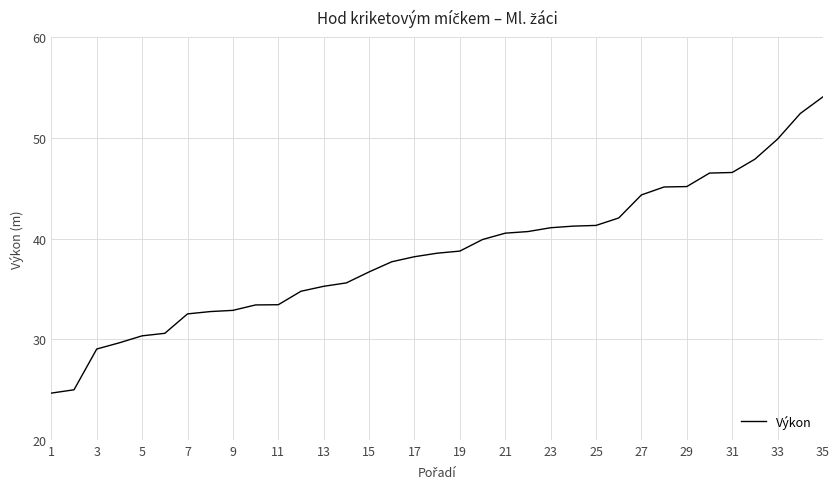

What is the smallest value displayed?

24.6